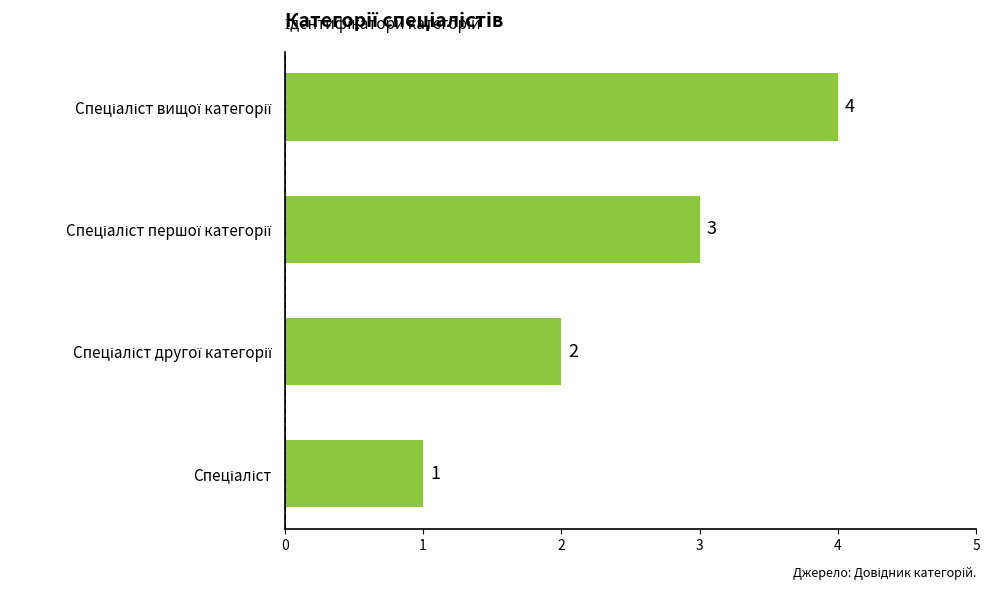

How many bars are there in total?

4